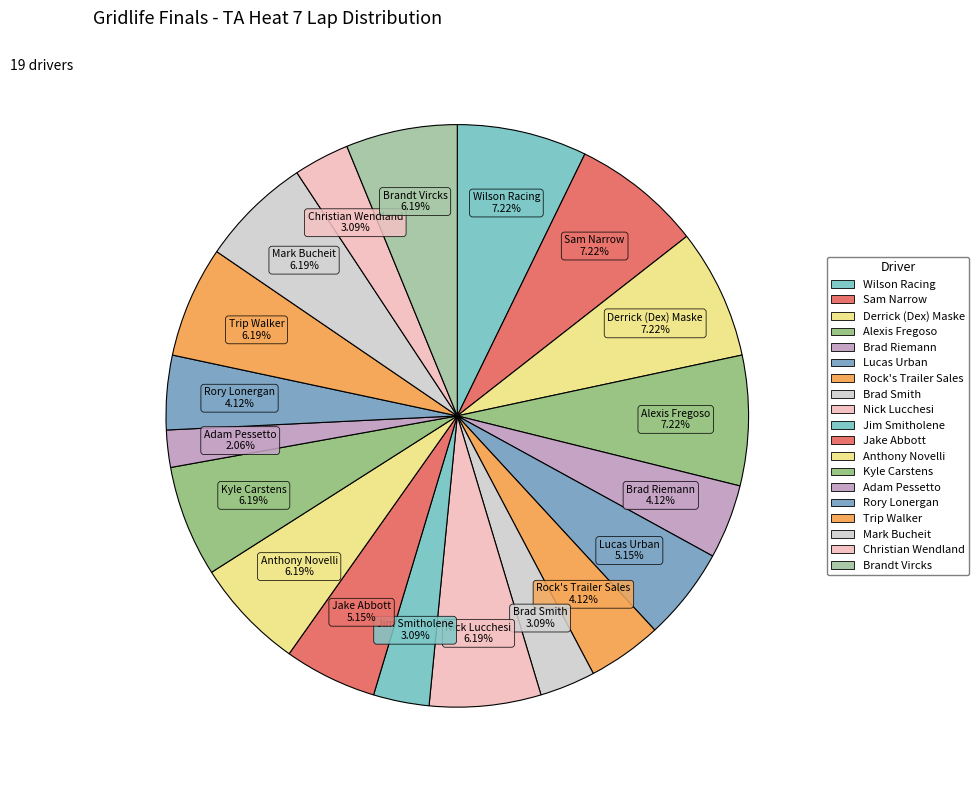

Which category has the biggest portion of the pie?

Wilson Racing